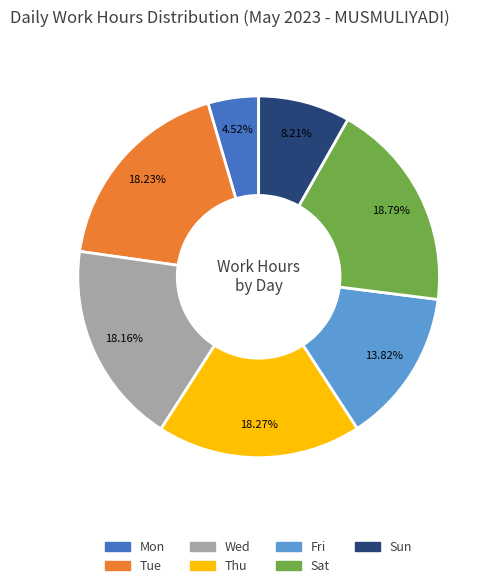

Approximately how many times larger is the value at Sat compared to Sun?

2.3